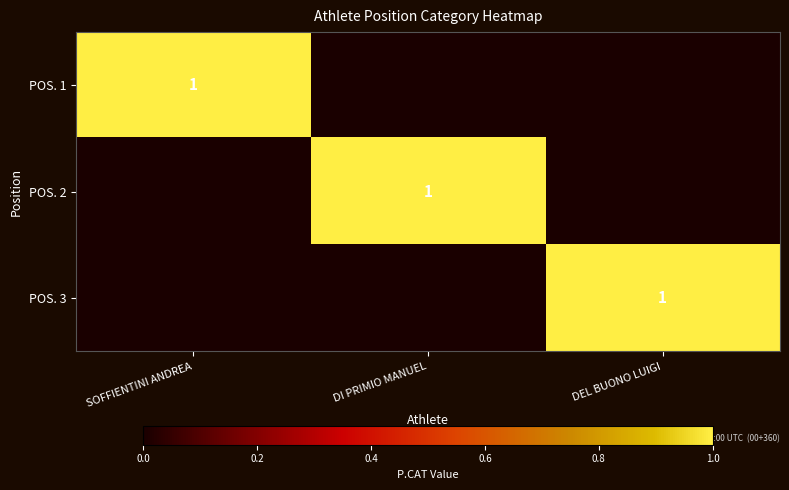

What is the maximum value shown in the chart?

1